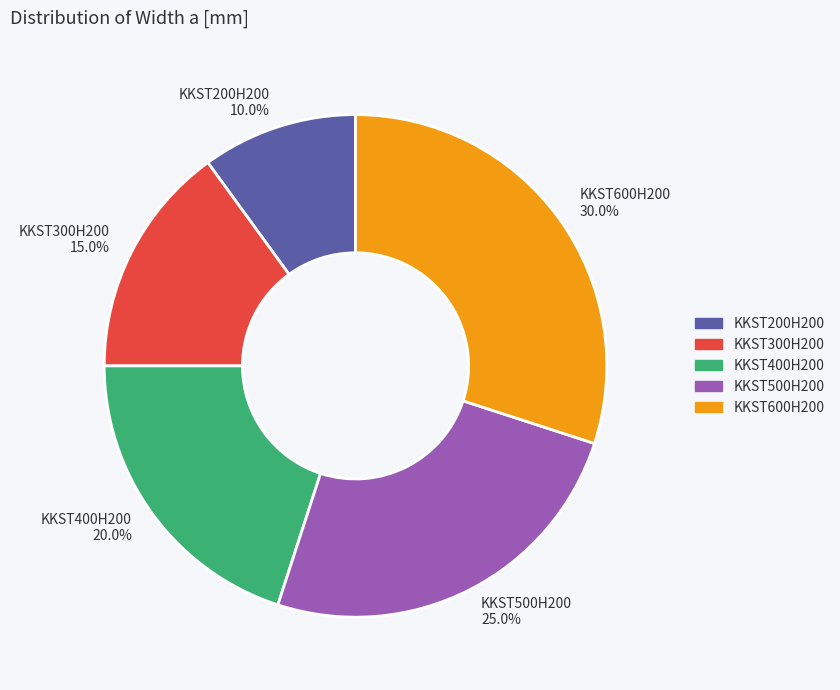

Is there a majority slice in this chart?

No